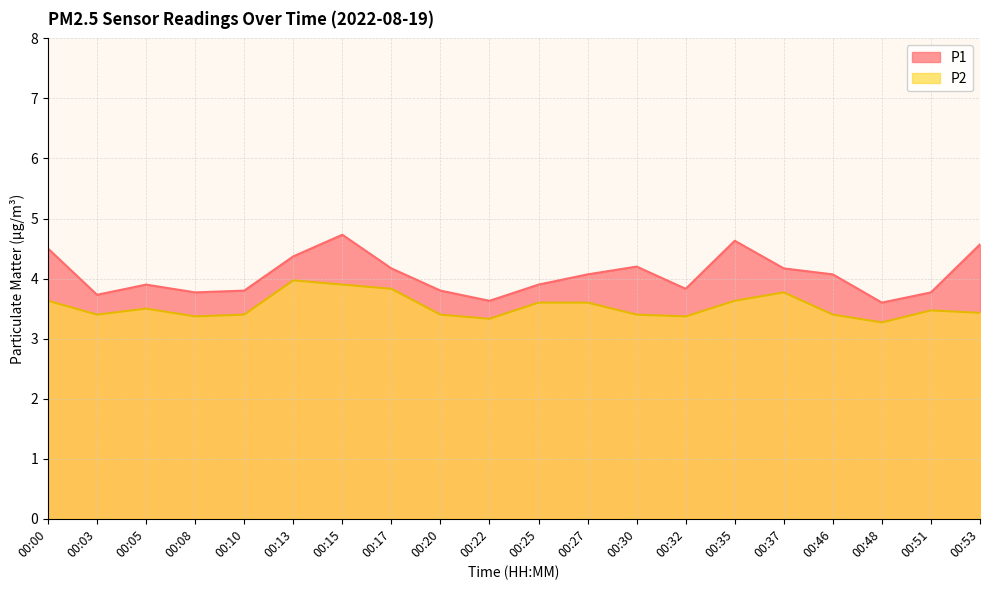

List the series in order of their peak value, highest first.

P1, P2